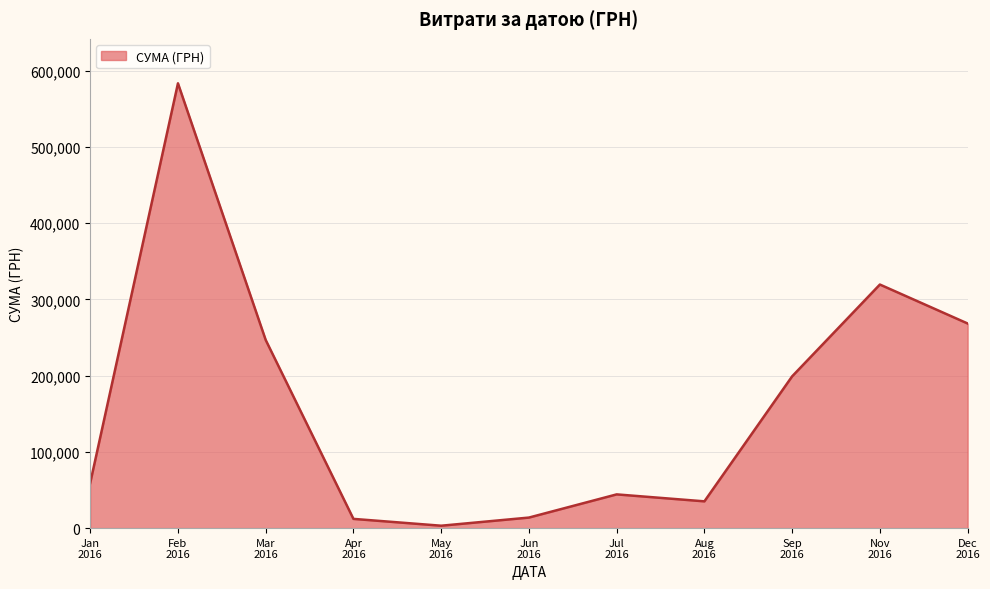

What is the difference between the maximum and minimum values?

580399.0